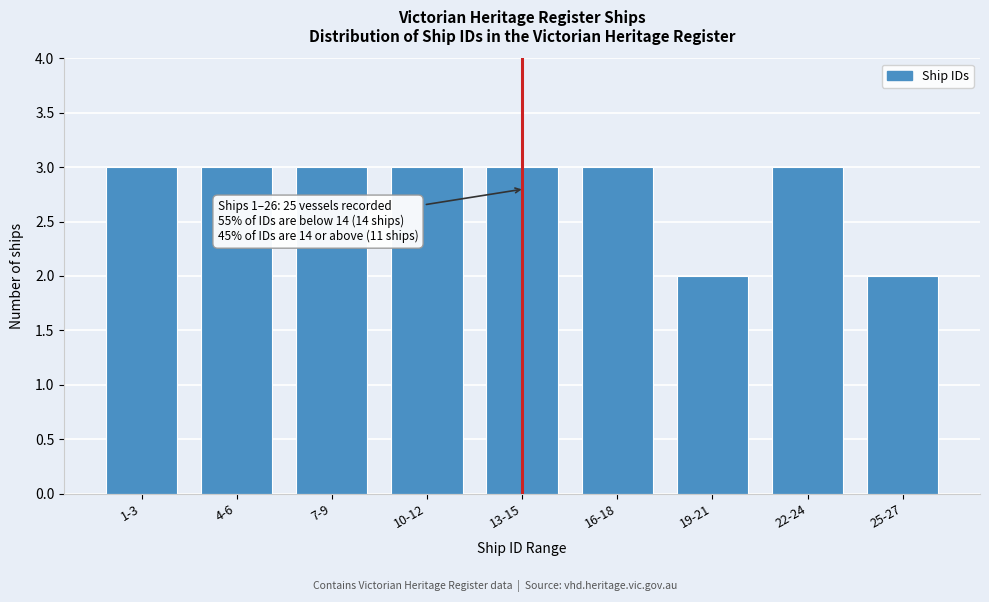

Reading left to right, extract all data points from this chart.

3	3	3	3	3	3	2	3	2